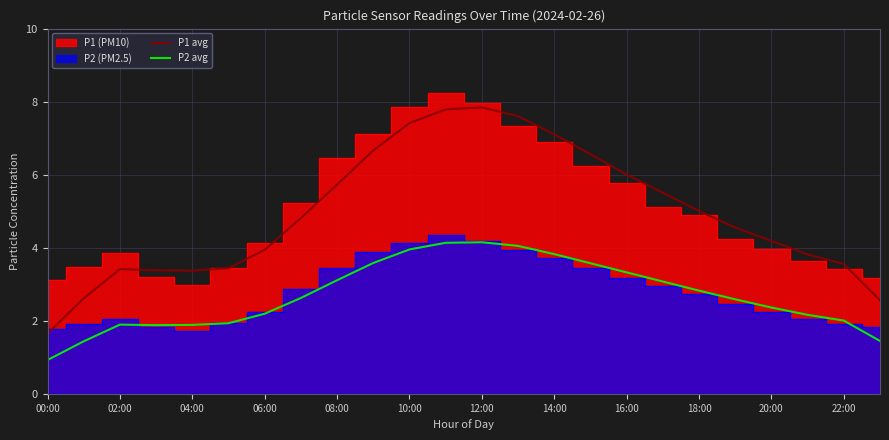

What is the average value of the P1 avg series?

4.9